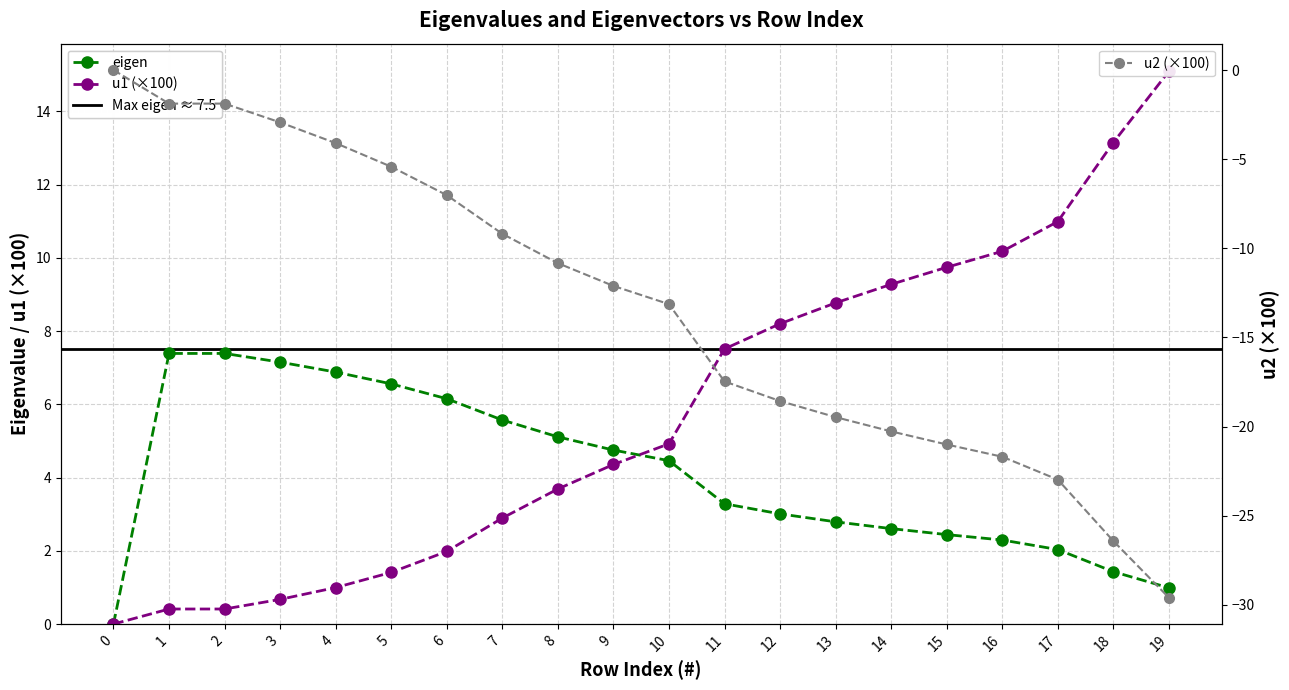

Which series changed the most between 7 and 13?

u2